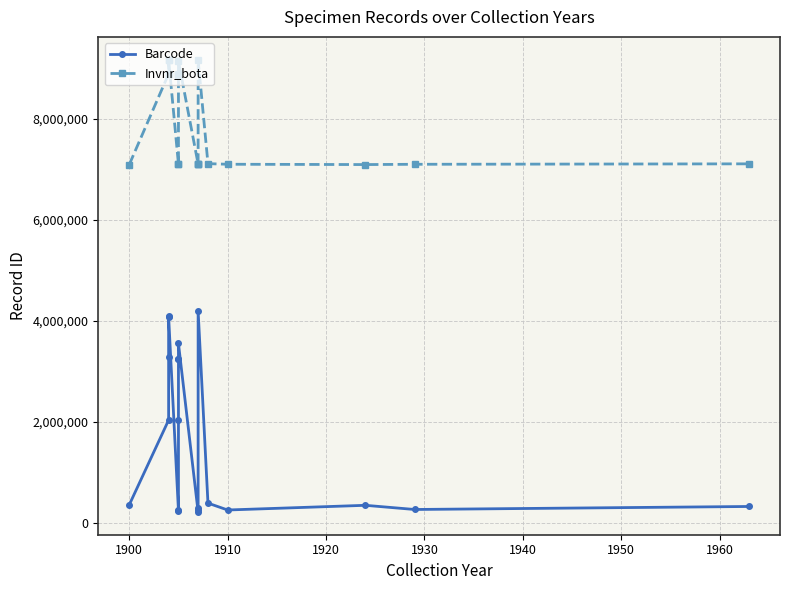

What is the minimum value shown in the chart?

210614